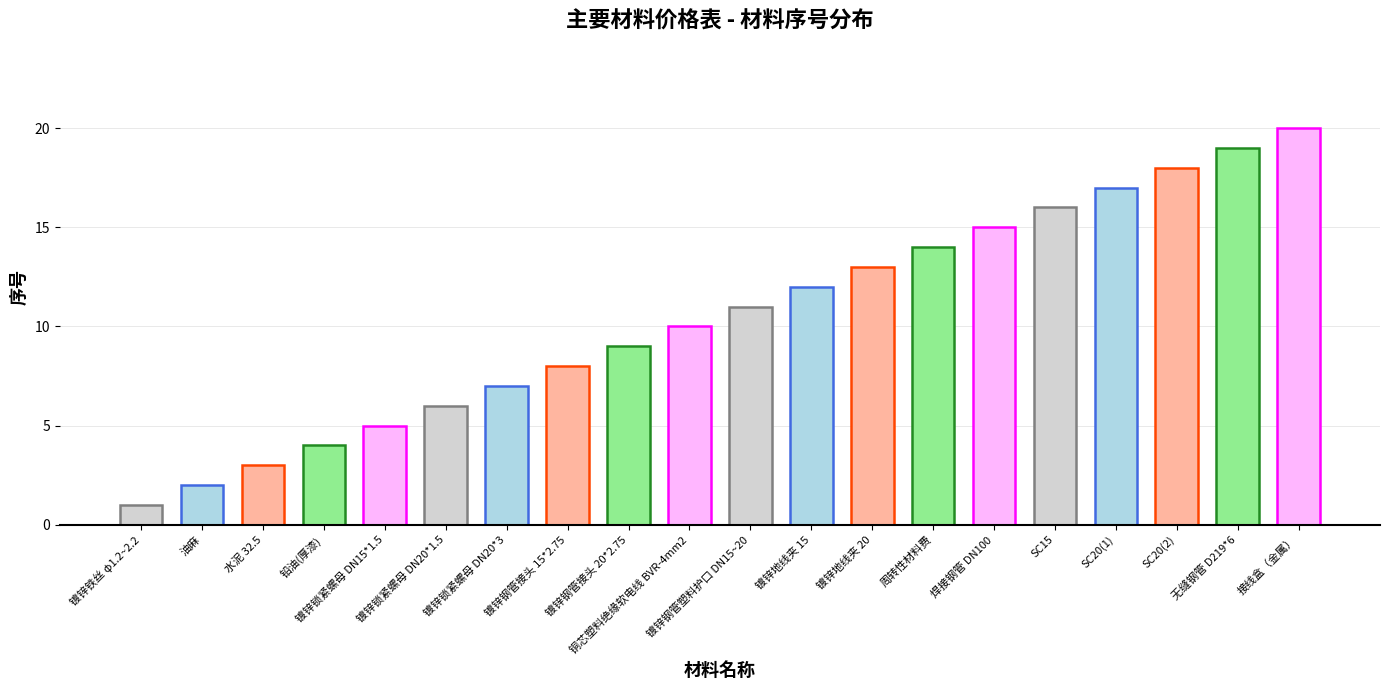

Reading right to left, what are all the values shown in this chart?

接线盒（金属）=20	无缝钢管 D219*6=19	SC20(2)=18	SC20(1)=17	SC15=16	焊接钢管 DN100=15	周转性材料费=14	镀锌地线夹 20=13	镀锌地线夹 15=12	镀锌钢管塑料护口 DN15~20=11	铜芯塑料绝缘软电线 BVR-4mm2=10	镀锌钢管接头 20*2.75=9	镀锌钢管接头 15*2.75=8	镀锌锁紧螺母 DN20*3=7	镀锌锁紧螺母 DN20*1.5=6	镀锌锁紧螺母 DN15*1.5=5	铅油(厚漆)=4	水泥 32.5=3	油麻=2	镀锌铁丝 φ1.2~2.2=1